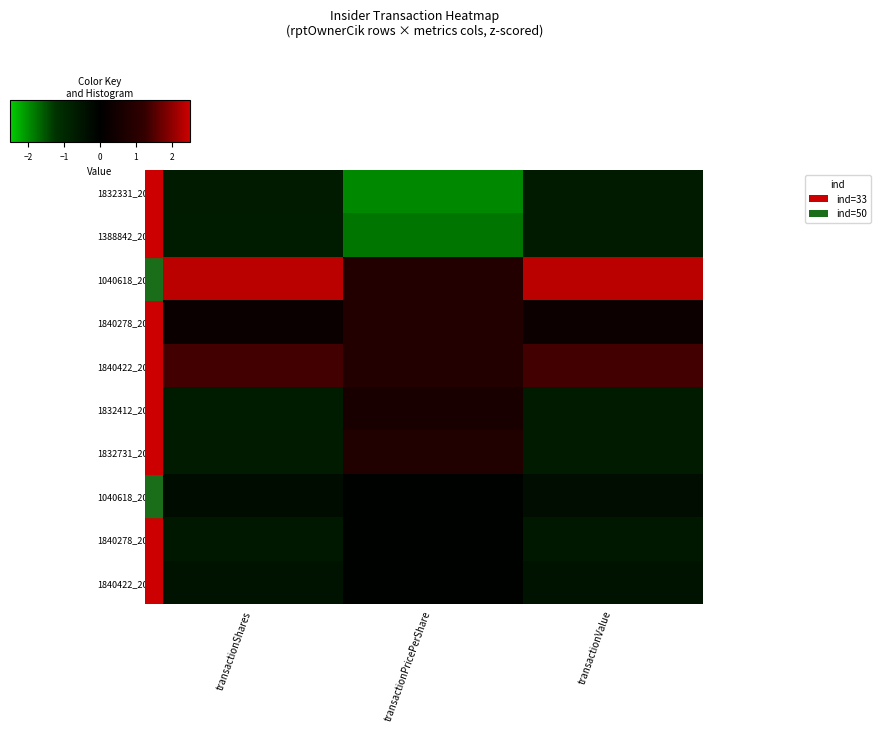

Count the number of categories in the chart.

3